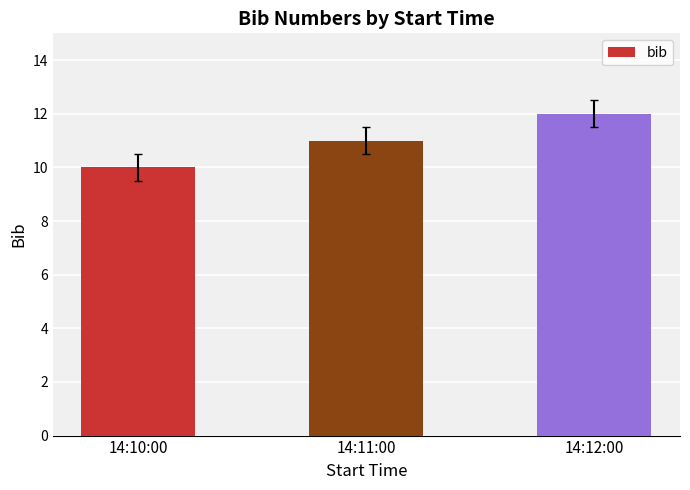

What is the sum of all values?

33